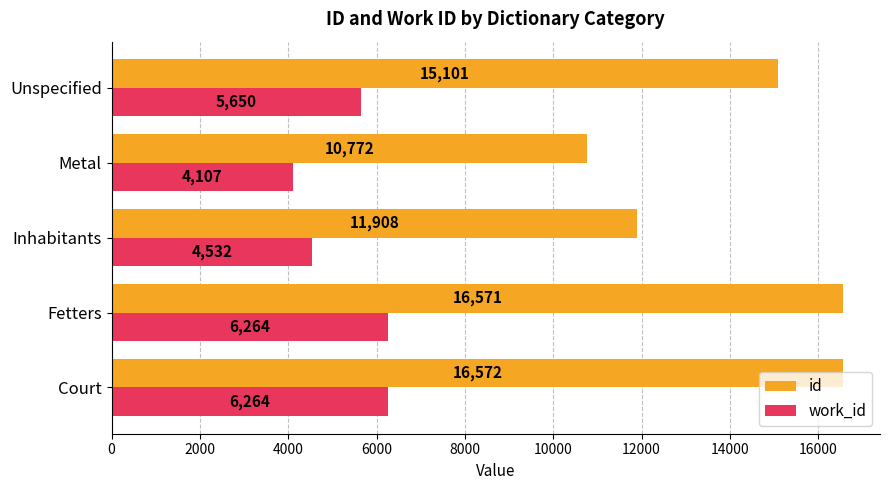

True or false: work_id has a value of 5650.3 at Unspecified.

True